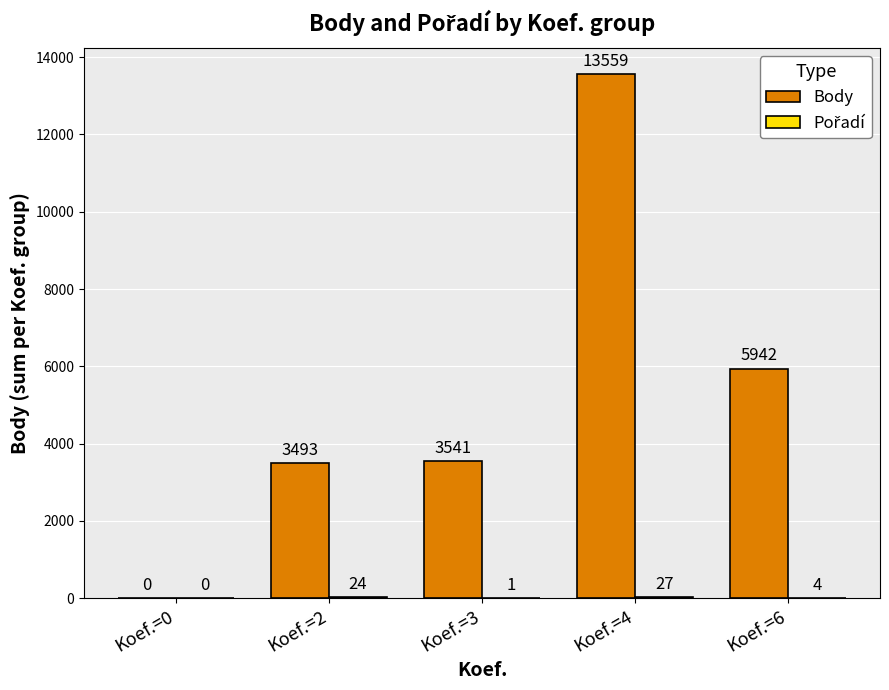

Between Koef.=0 and Koef.=2, which series saw the biggest shift?

Body